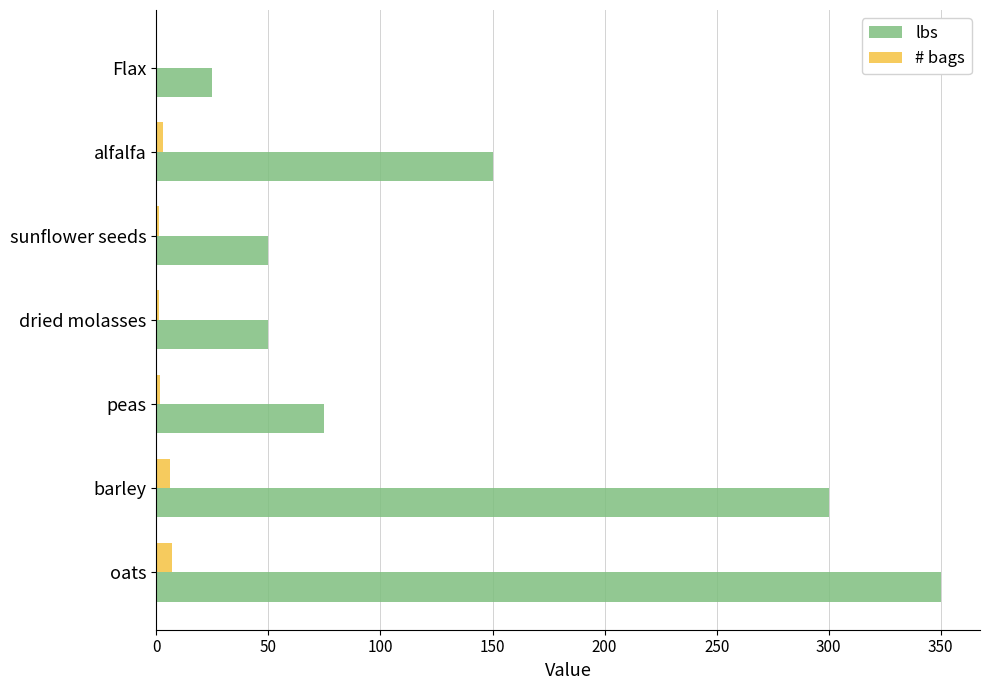

What is the sum of all lbs values?

1000.0